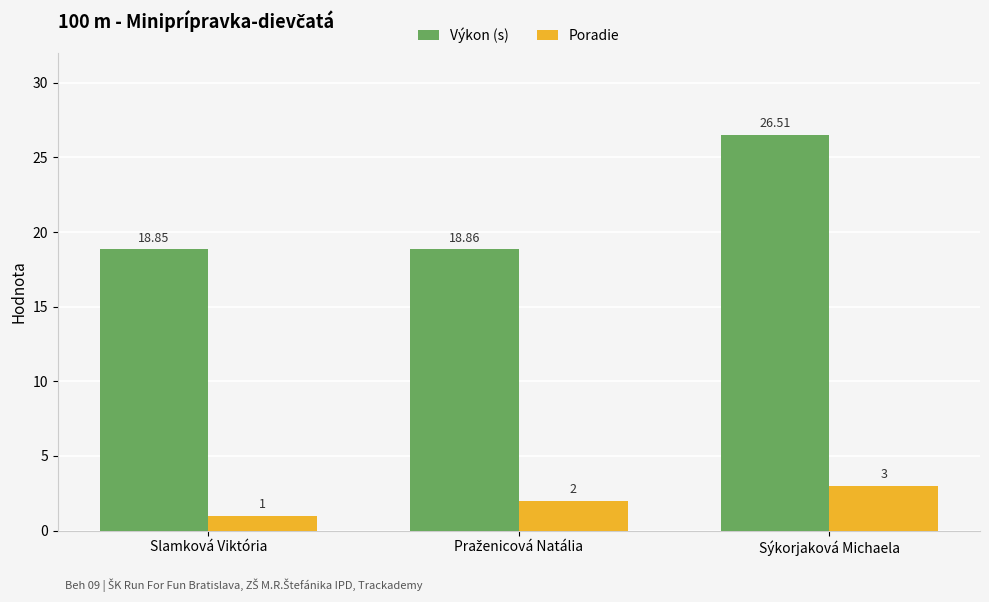

Which category has the lowest value in the Poradie series?

Slamková Viktória